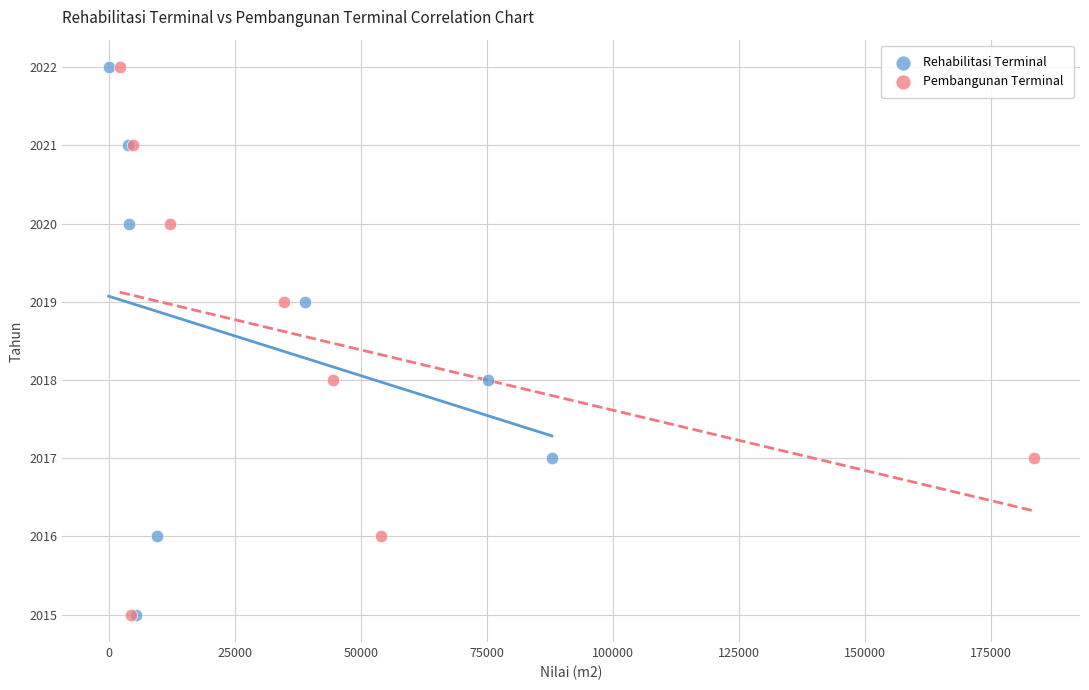

What are all the series names shown in the legend?

Rehabilitasi Terminal, Pembangunan Terminal